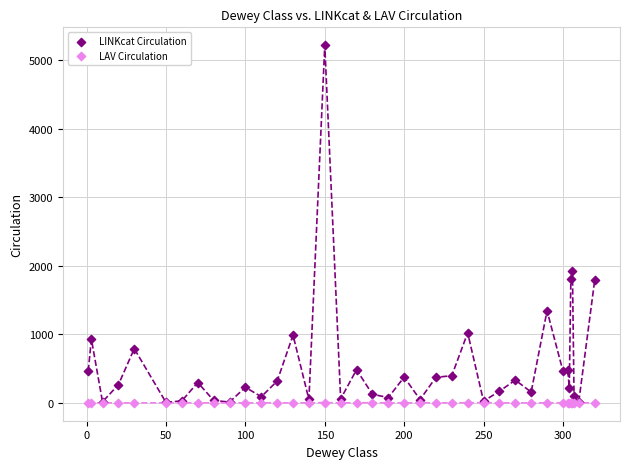

Across all series, what Y value is closest to 2608?

1916